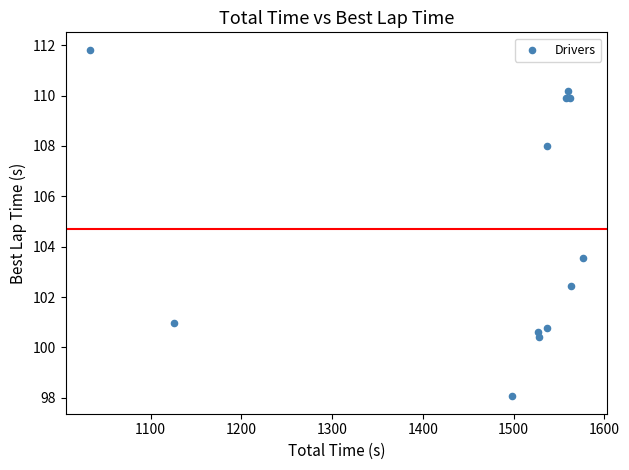

What Y value in the scatter plot is closest to 104?

103.6